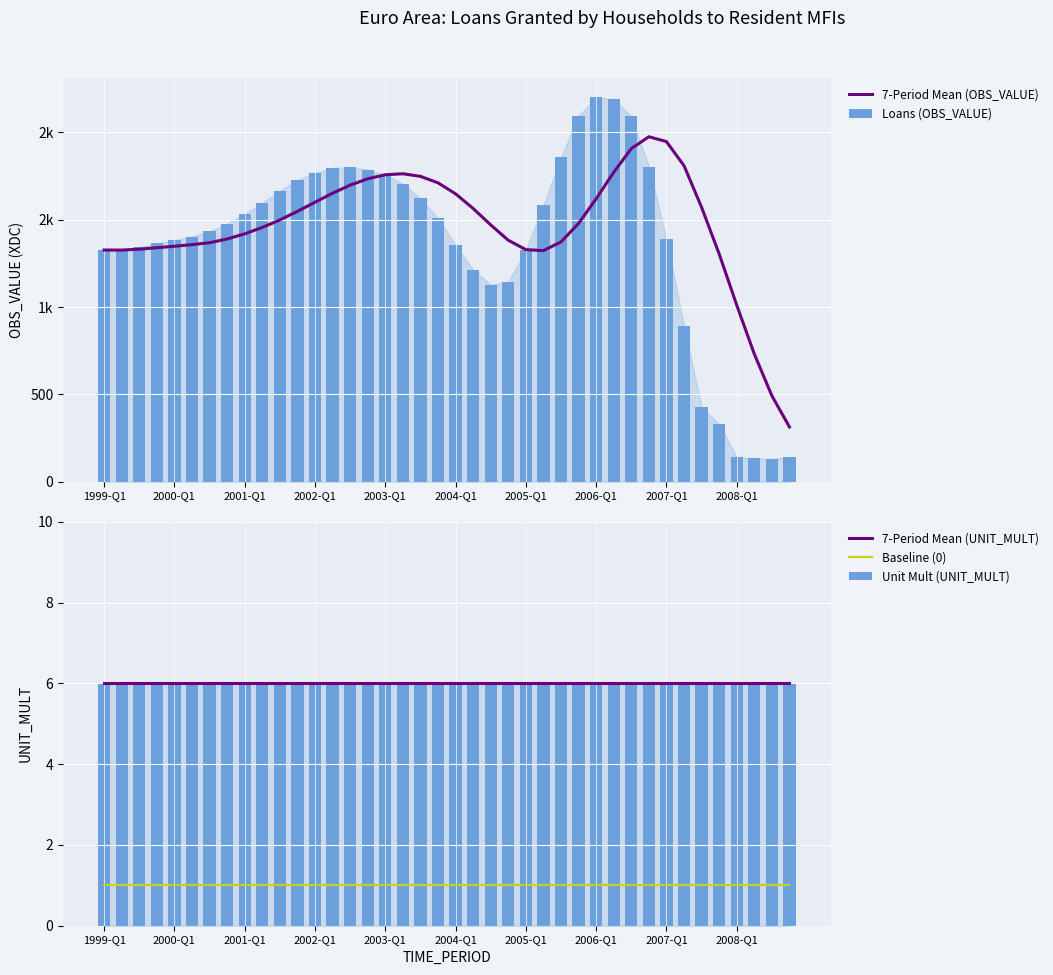

What is the sum of the 7-Period Mean (OBS_VALUE) values at 1999-Q1 and 37?

2058.1